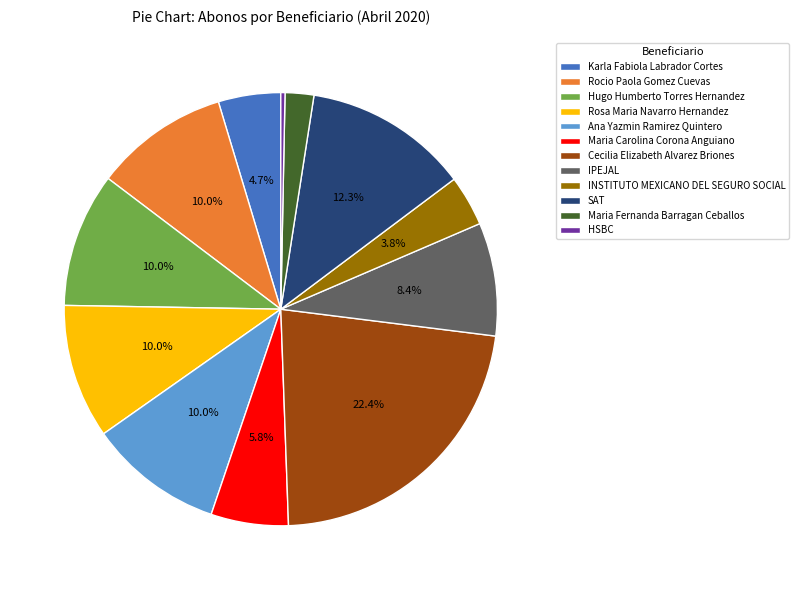

Which has a higher value, Karla Fabiola Labrador Cortes or SAT?

SAT